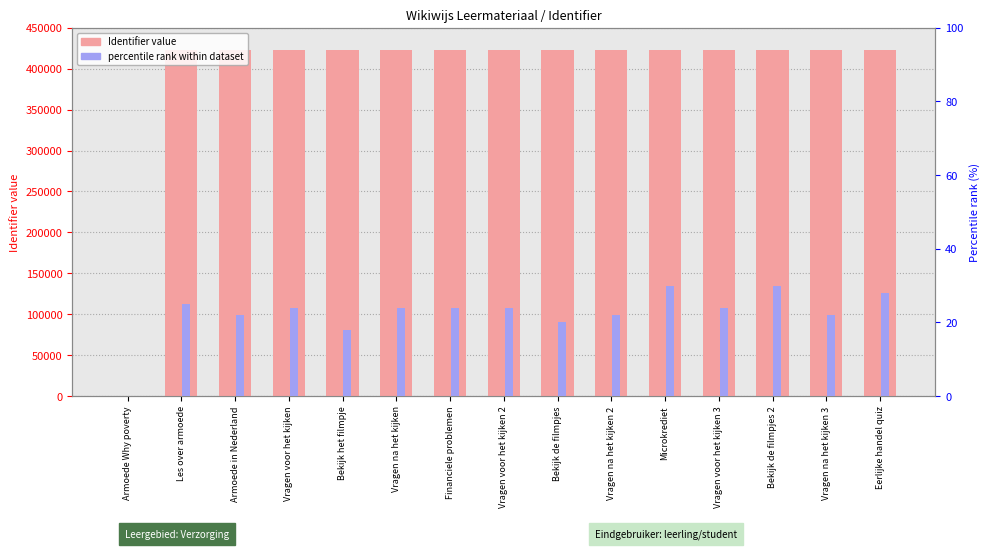

Reading left to right, what are all the values shown in this chart?

Identifier (count): 0	423072	423062	423064	423066	423069	423082	423083	423092	423095	423105	423109	423110	423120	423123
percentile rank within dataset: 0	25	22	24	18	24	24	24	20	22	30	24	30	22	28